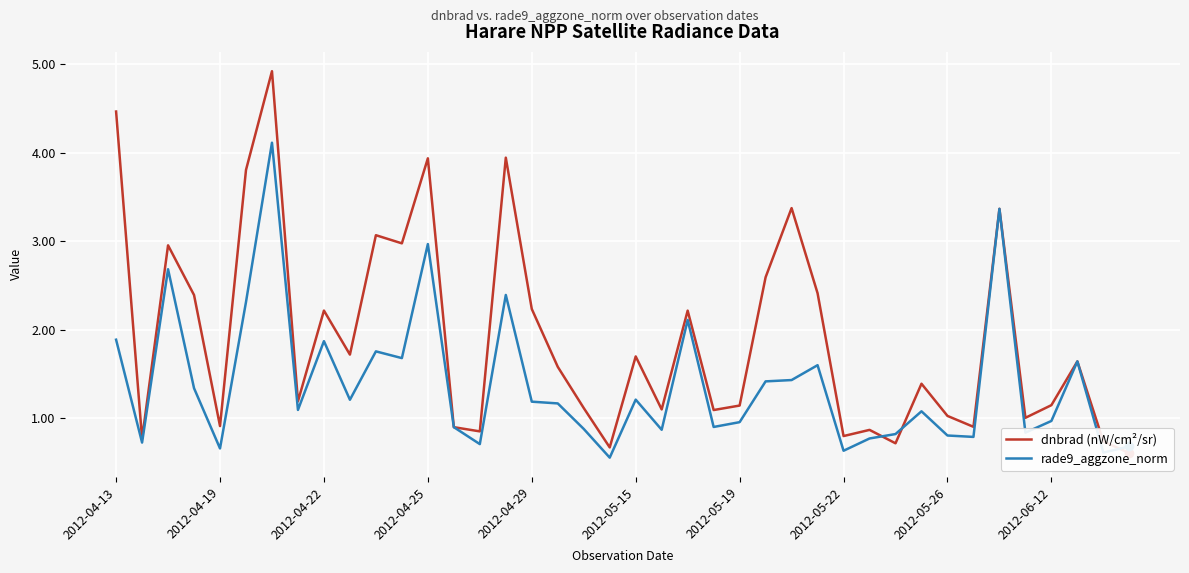

Which series ends up on top after the final intersection of dnbrad (nW/cm²/sr) and rade9_aggzone_norm?

rade9_aggzone_norm